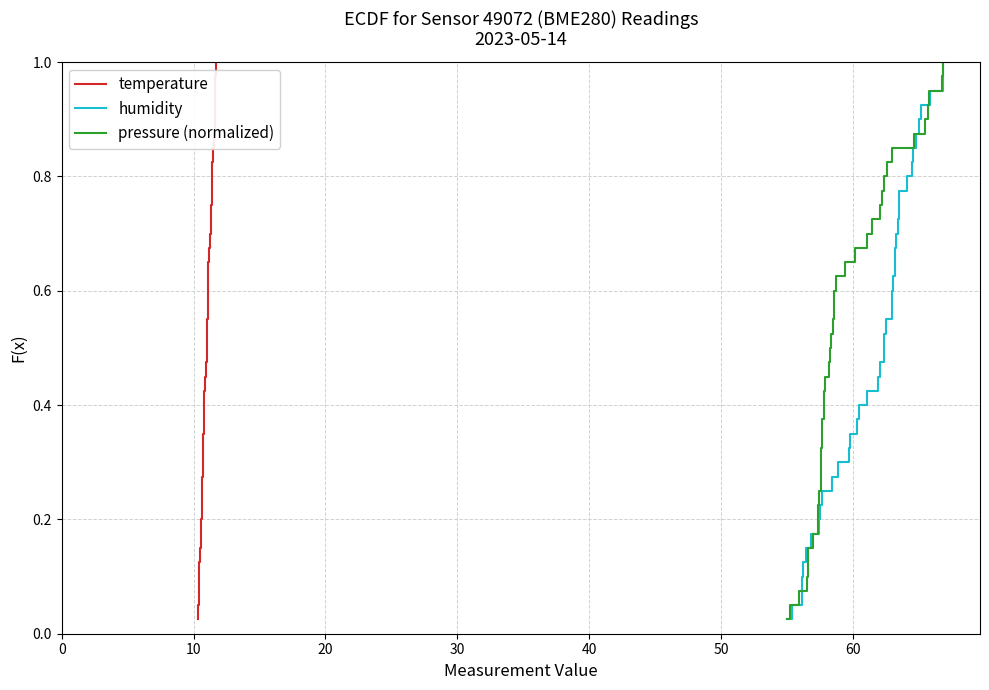

True or false: temperature and humidity intersect in this chart.

False